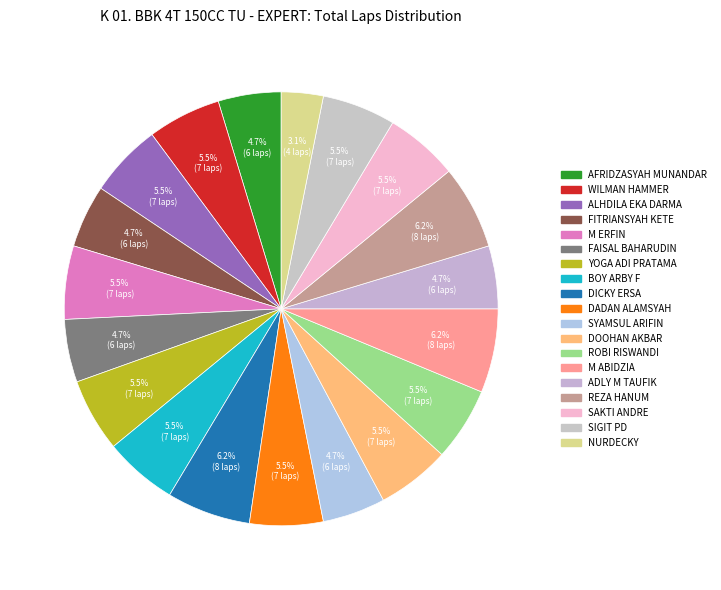

The ADLY M TAUFIK slice represents 16% of the pie. True or false?

False